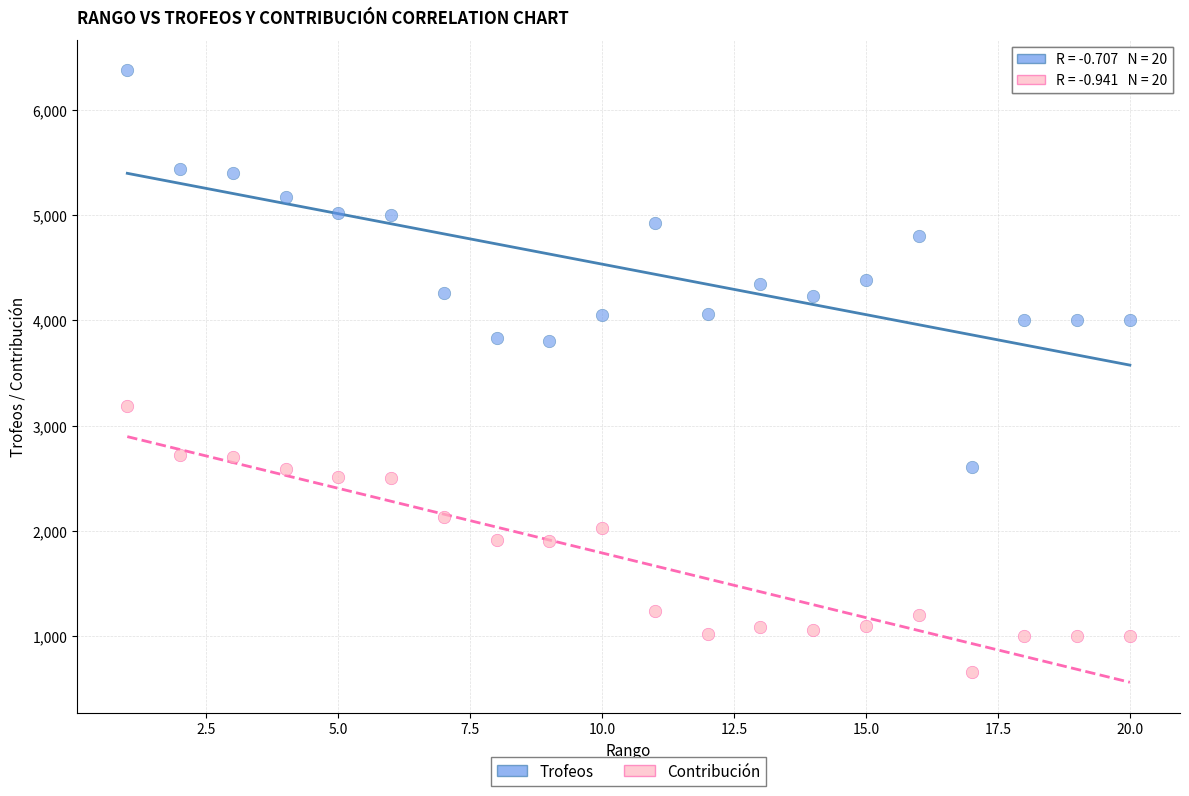

Which series has the largest Y range (max minus min)?

Trofeos